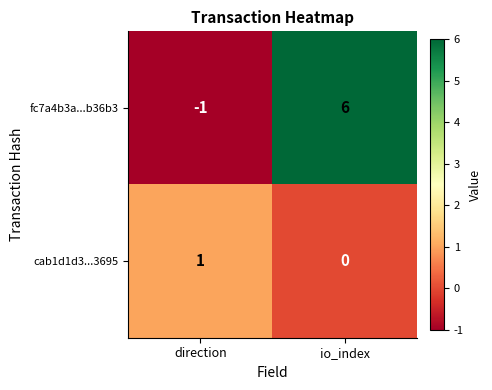

Reading left to right, what are all the values shown in this chart?

fc7a4b3a...b36b3: -1	6
cab1d1d3...3695: 1	0